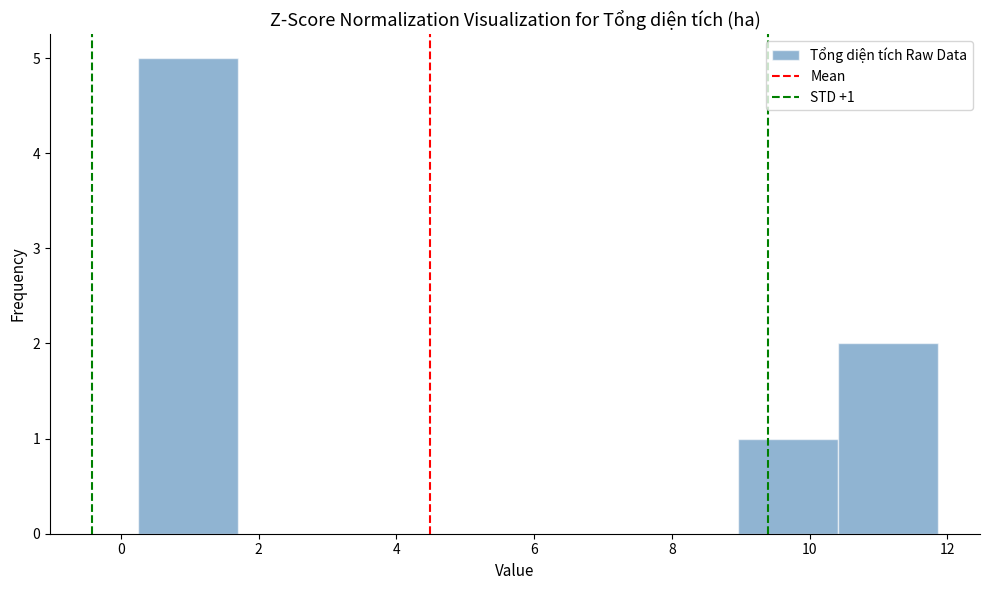

Which range on the x-axis has the tallest bar?

0.2 to 1.8